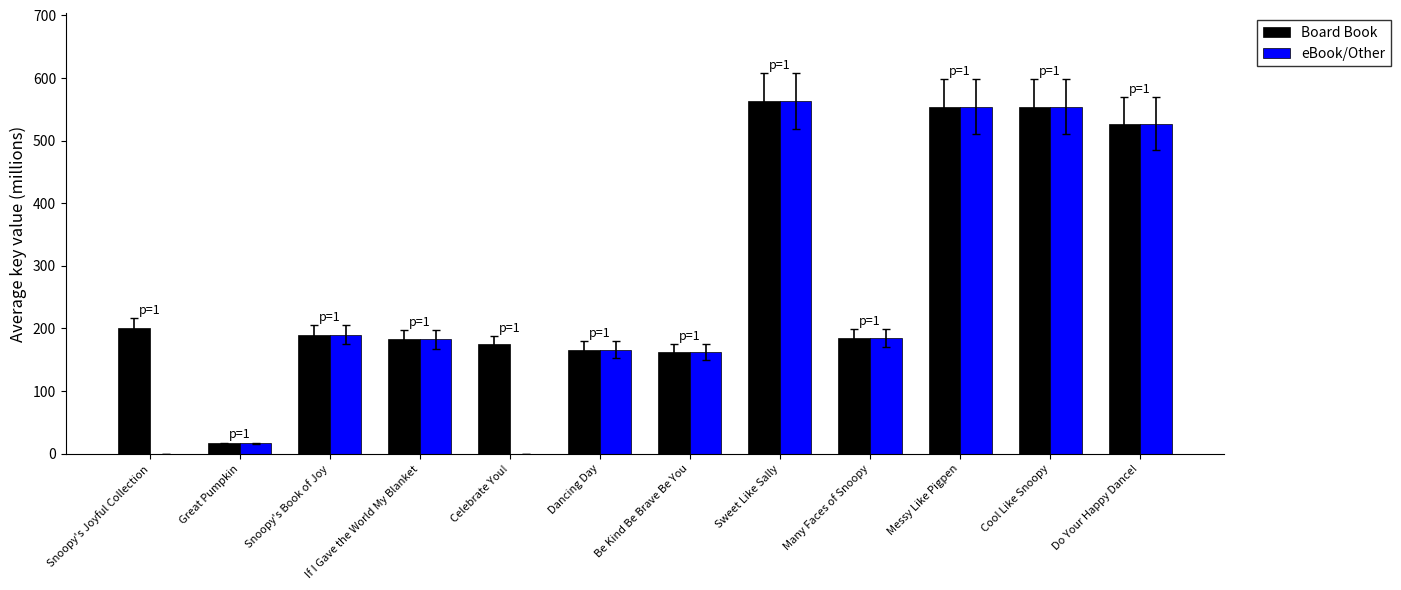

What is the difference between the eBook/Other values at Many Faces of Snoopy and Sweet Like Sally?

378.3